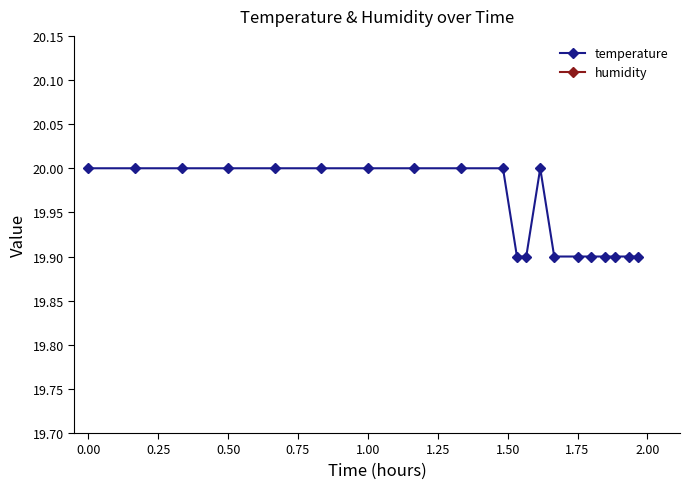

What is the maximum value for temperature?

20.0